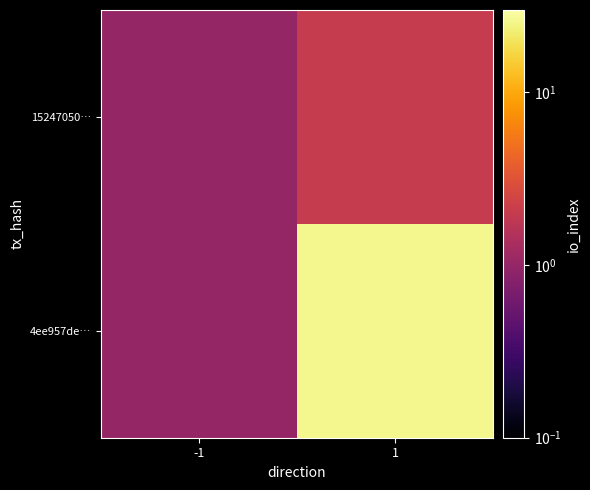

Rank the series by their average value, from lowest to highest.

15247050…, 4ee957de…